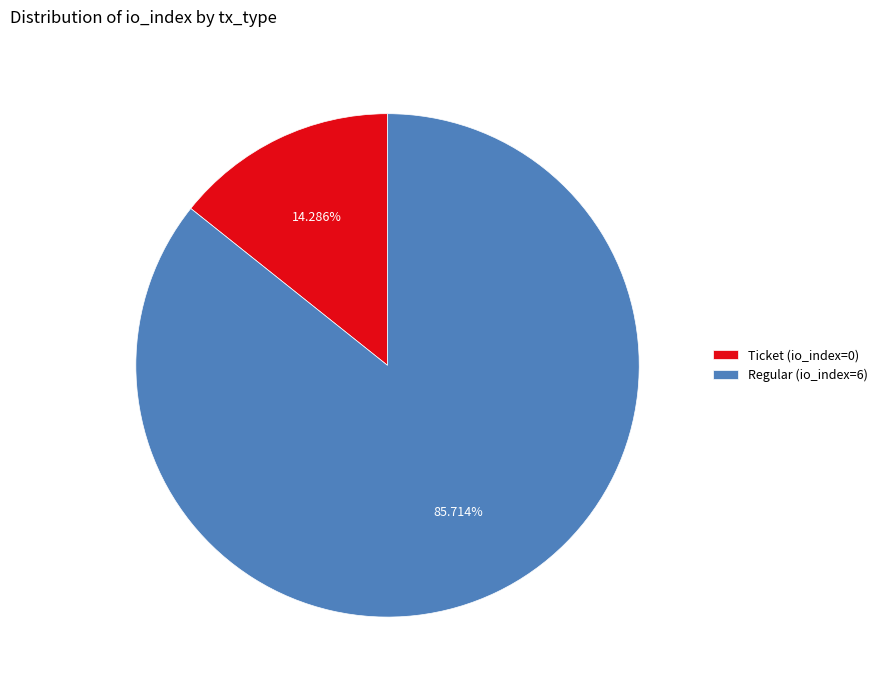

How many slices are in this pie chart?

2